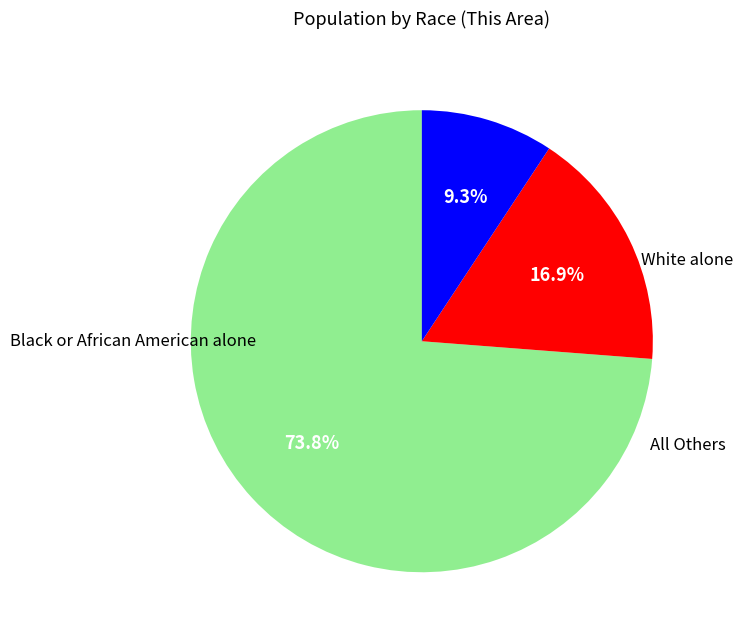

Is there any slice that represents more than half of the pie?

Yes